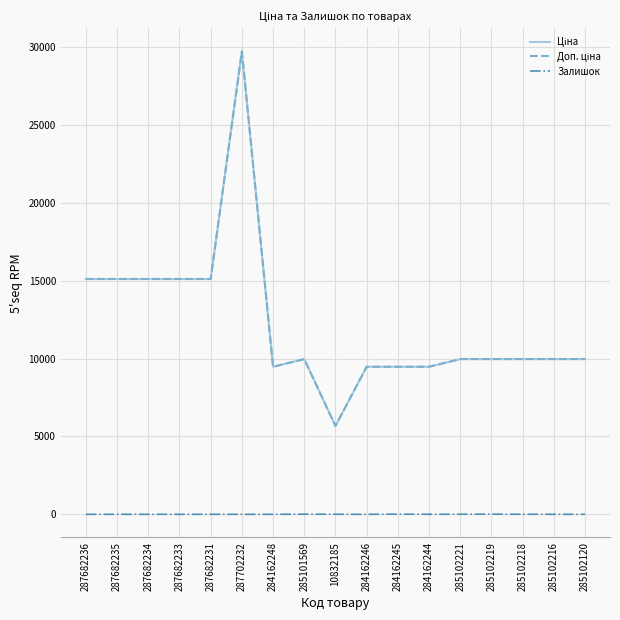

Does the chart display data point markers on the line(s)?

No